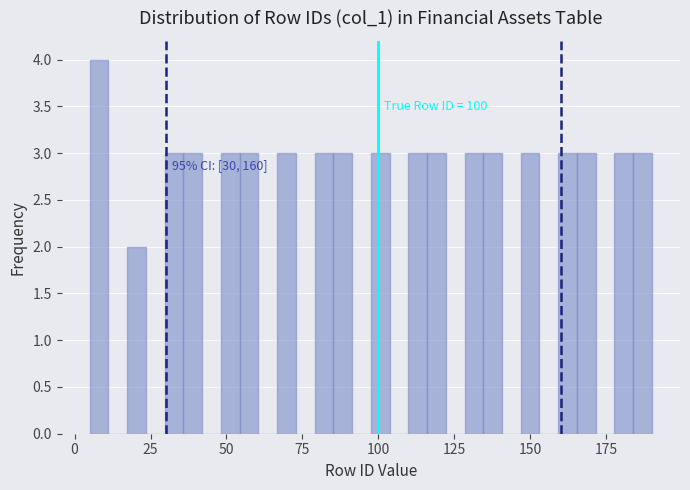

Read against the x-axis, roughly where is the centre of the tallest bar?

10